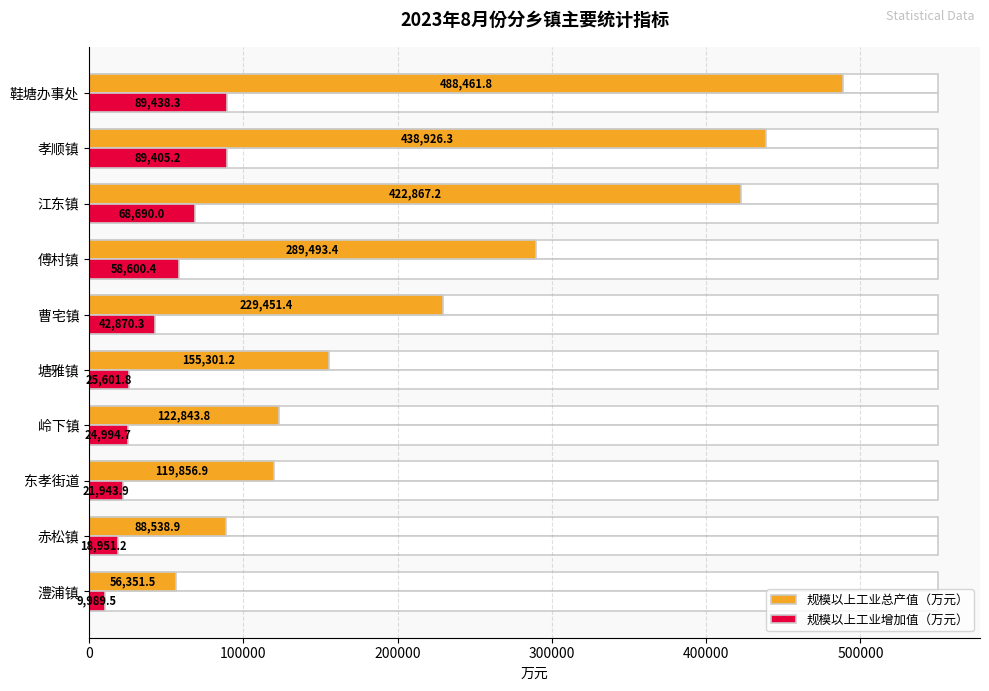

How many data points in 规模以上工业总产值（万元） are less than 229451?

5